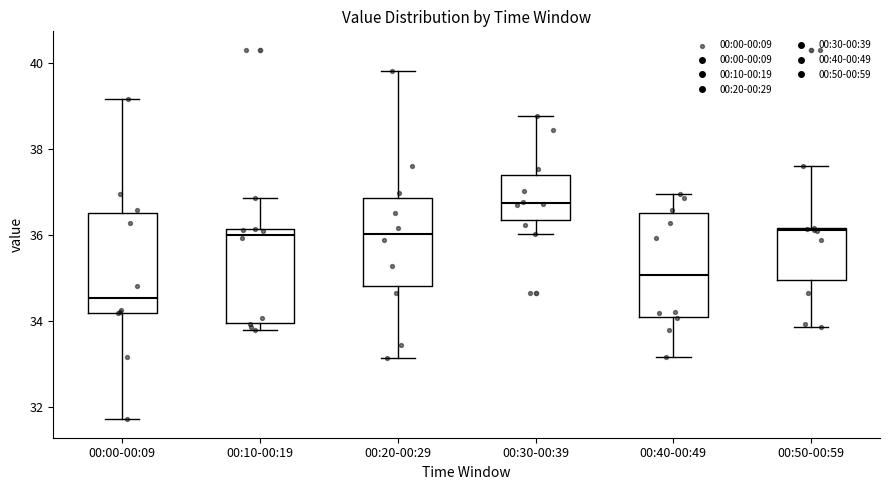

Reading left to right, read every box against the y-axis: the position of its median line, the range the box covers, and the ends of its whiskers. The values are not printed on the chart, so give them approximately, as read against the axis.

00:00-00:09: median 34.6, box 34.2 to 36.6, whiskers 31.8 to 39.2
00:10-00:19: median 36.0, box 34.0 to 36.2, whiskers 33.8 to 36.8
00:20-00:29: median 36.0, box 34.8 to 36.8, whiskers 33.2 to 39.8
00:30-00:39: median 36.8, box 36.4 to 37.4, whiskers 36.0 to 38.8
00:40-00:49: median 35.0, box 34.0 to 36.6, whiskers 33.2 to 37.0
00:50-00:59: median 36.2, box 35.0 to 36.2, whiskers 33.8 to 37.6